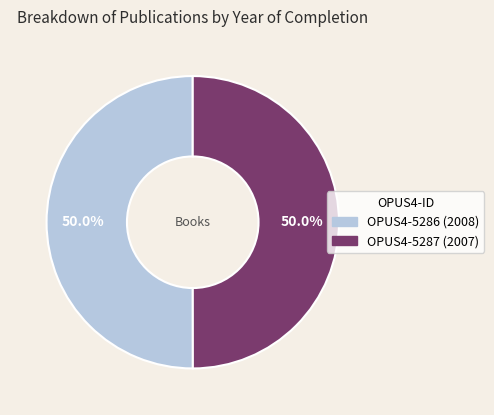

Approximately how many times larger is the value at OPUS4-5287 compared to OPUS4-5286?

1.0